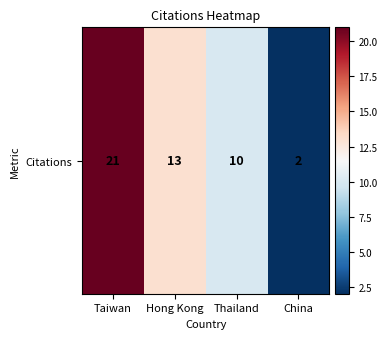

What is the approximate value at Taiwan?

21